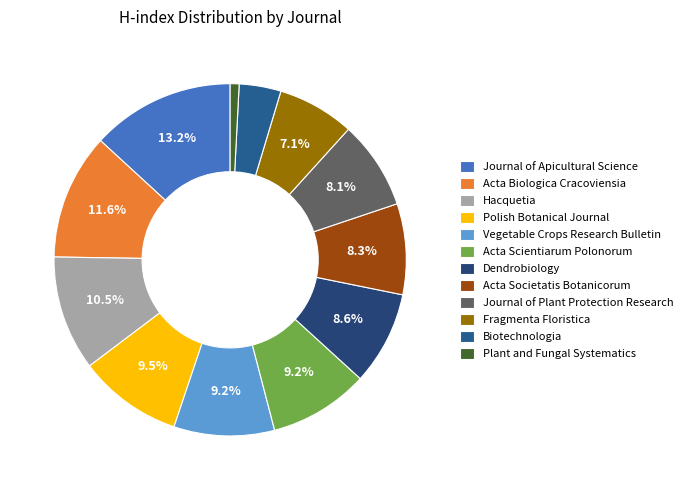

To the nearest percent, what portion does Acta Biologica Cracoviensia represent?

12%